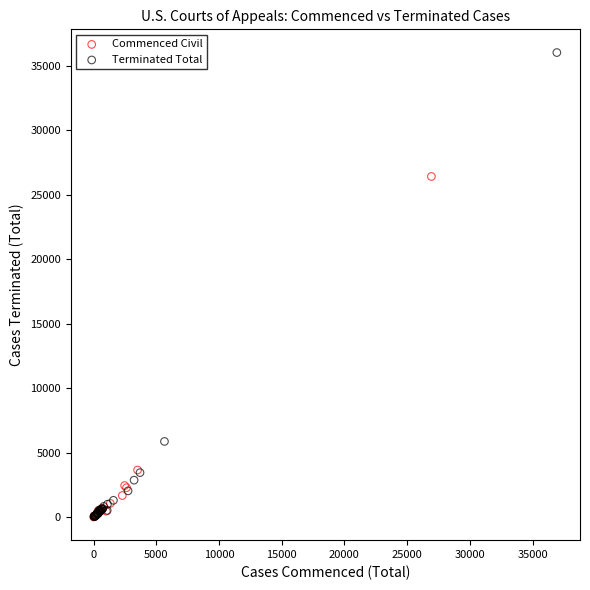

What are all the series names shown in the legend?

Commenced Civil, Terminated Total